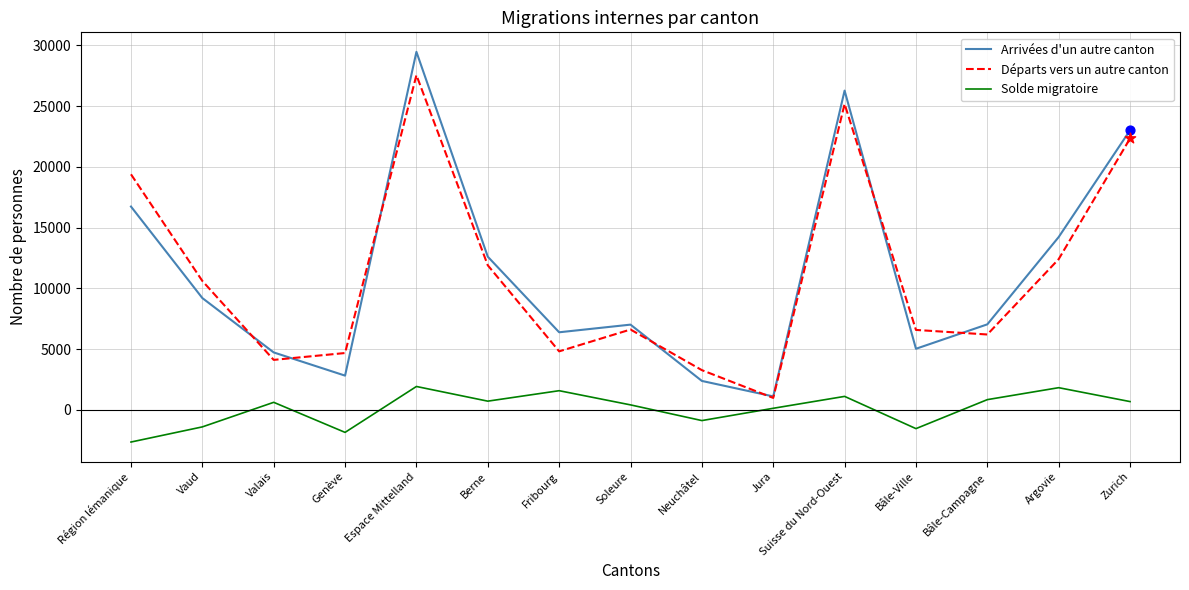

Is the value of Arrivées d'un autre canton at Soleure greater than the value of Départs vers un autre canton at Suisse du Nord-Ouest?

No